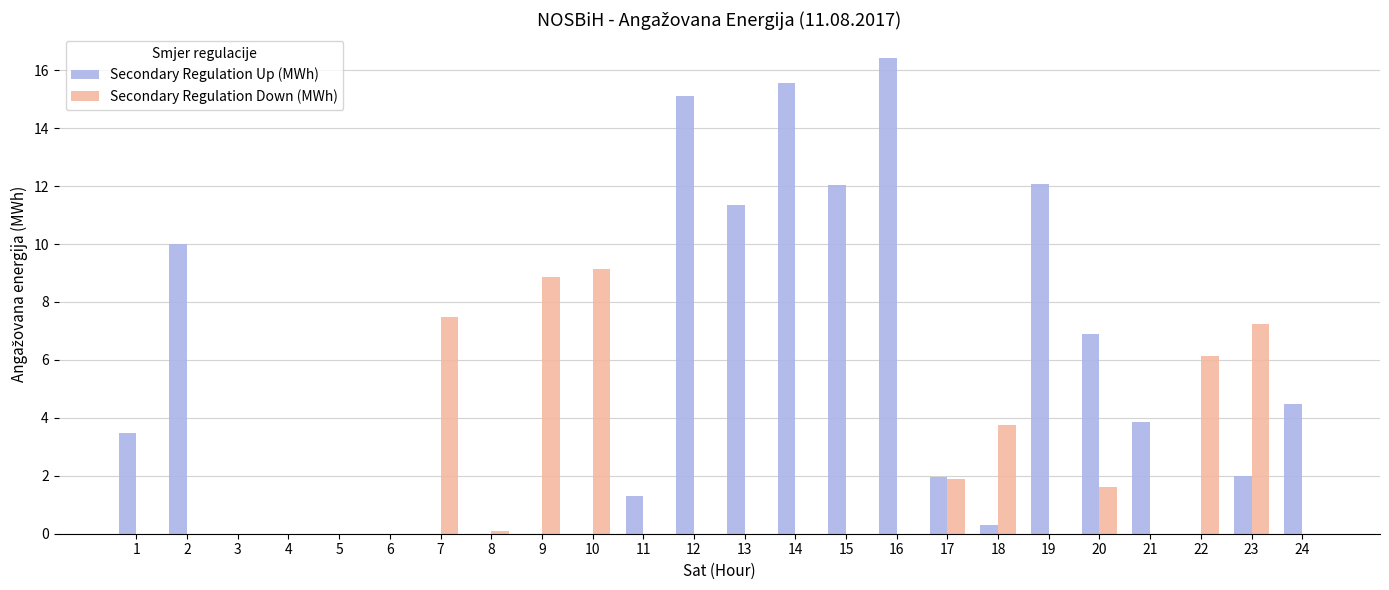

Where does the Secondary Regulation Up (MWh) series first go above 1?

1